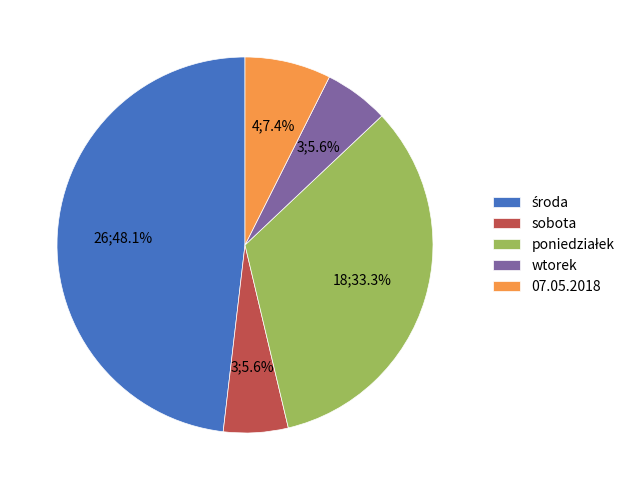

Approximately how many times larger is the value at sobota compared to 07.05.2018?

0.8